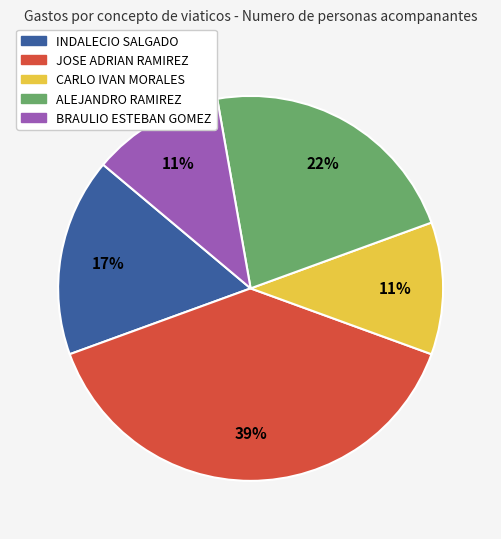

To the nearest percent, what is the difference between the largest and smallest slice percentages?

28%